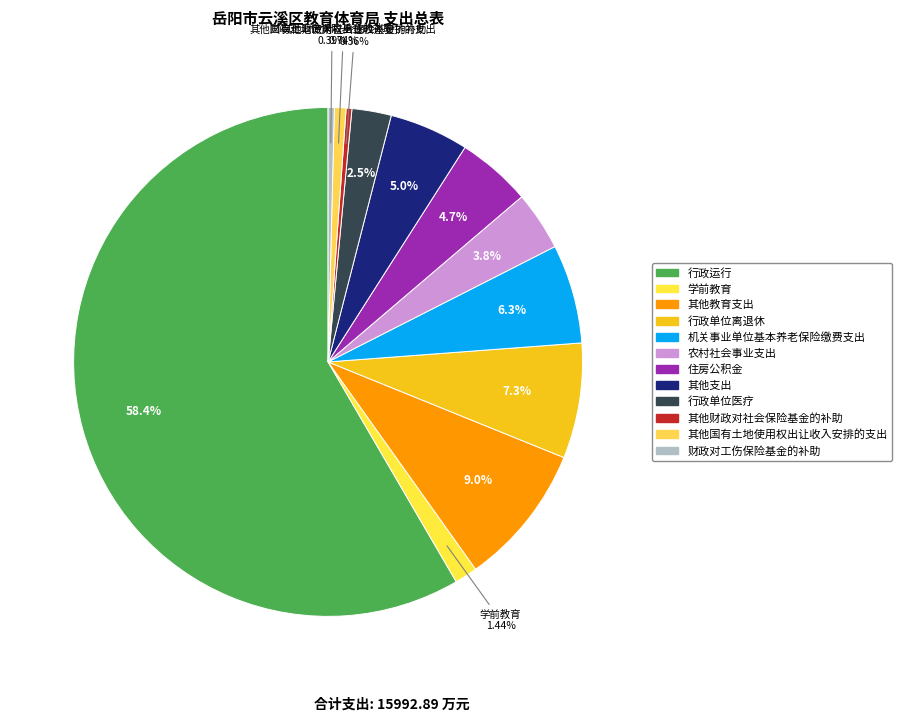

The 学前教育 slice represents 7% of the pie. True or false?

False